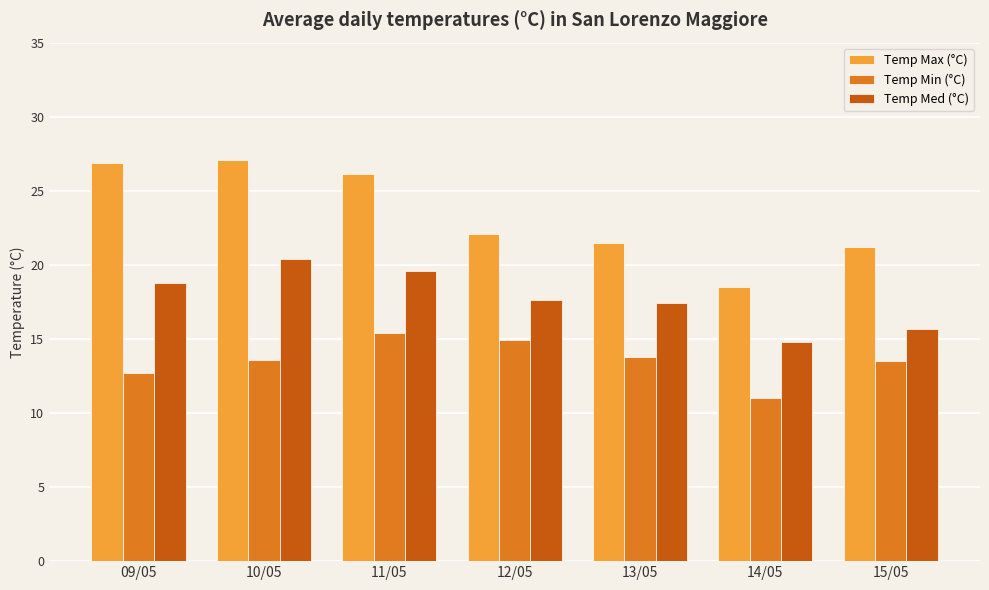

Read the Temp Min (°C) value at 10/05.

13.6